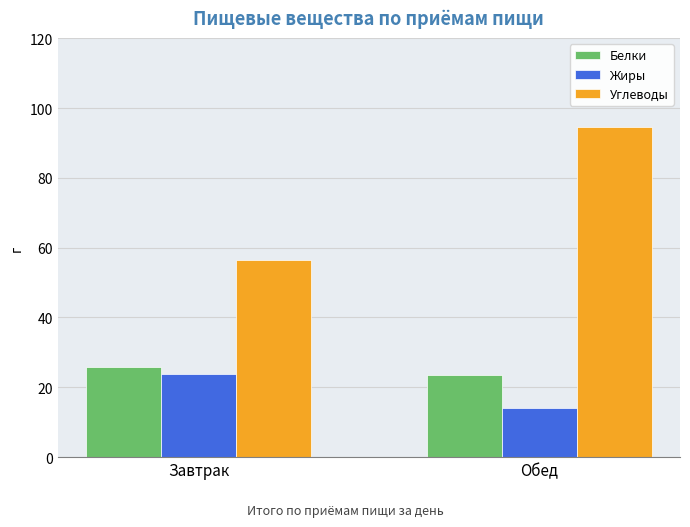

What is the sum of the Жиры values at Завтрак and Обед?

37.8